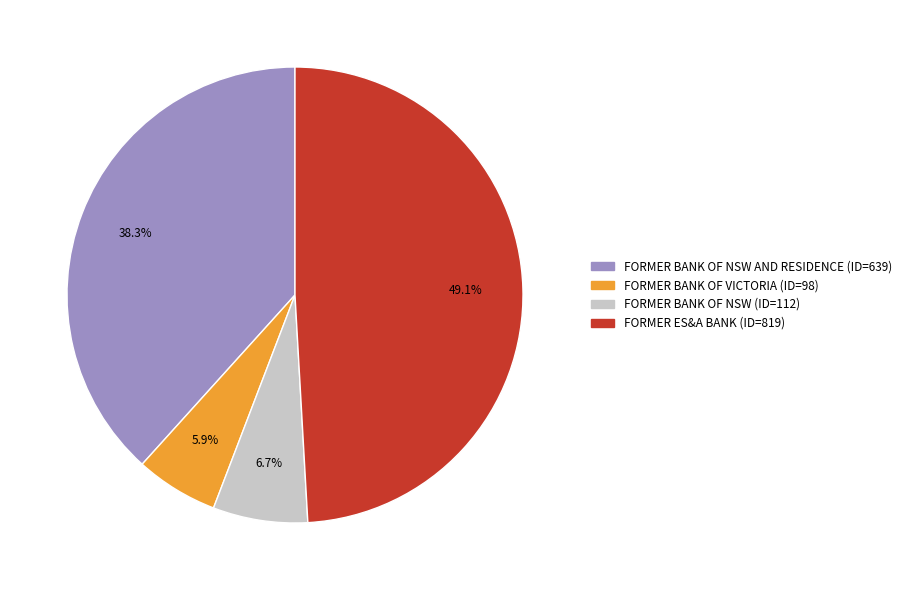

Is there a majority slice in this chart?

No